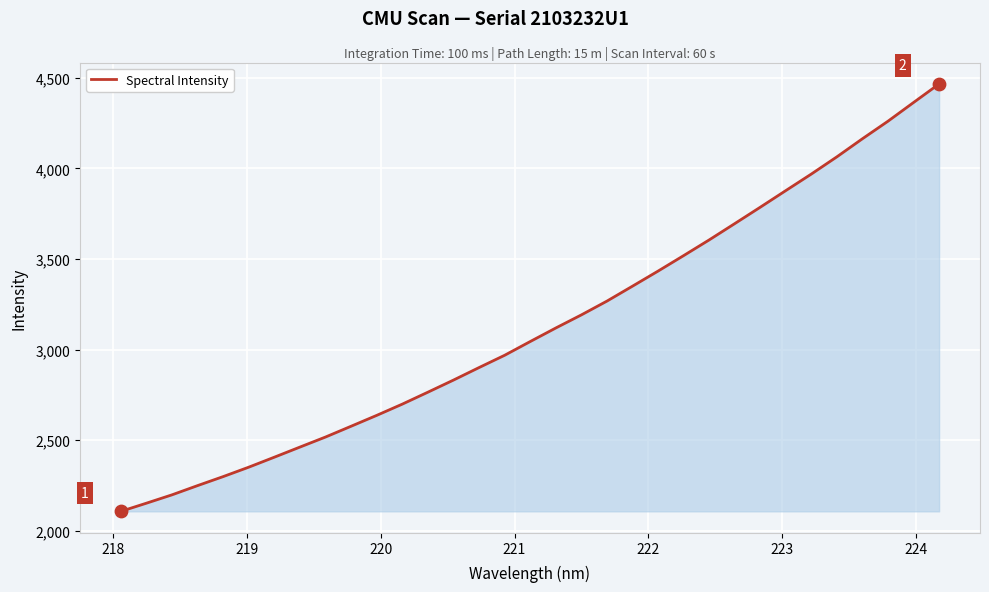

What is the difference between the maximum and minimum values?

2360.5